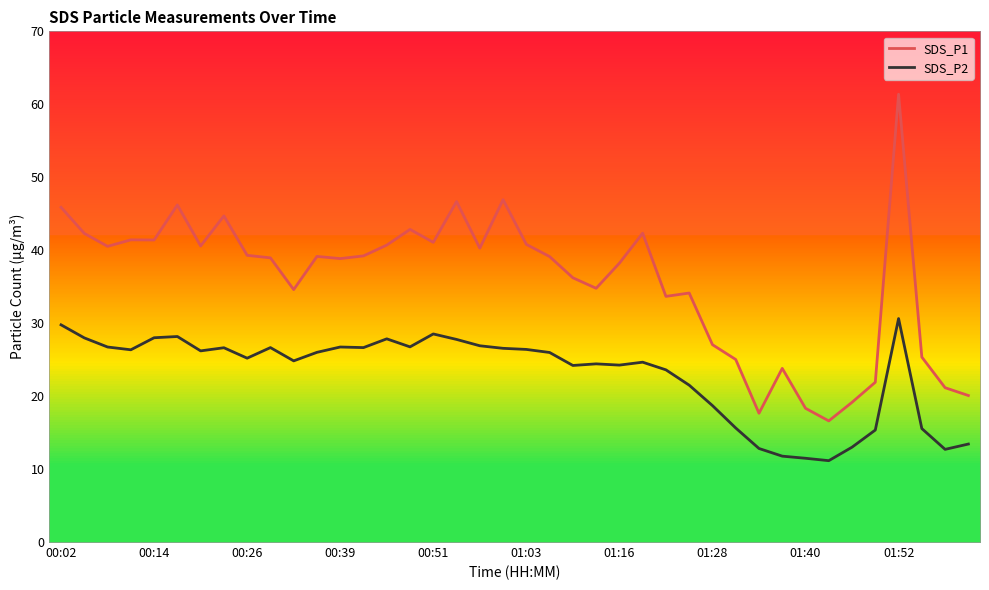

What is the spread (max minus min) of values at 13?

12.6